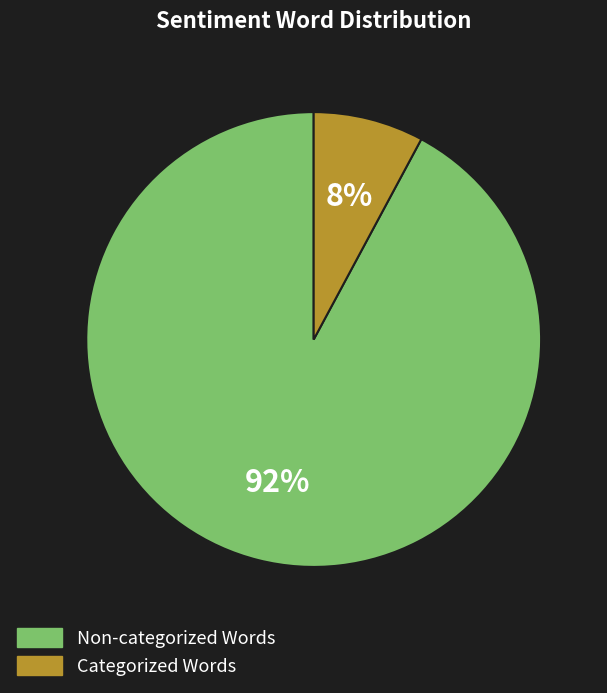

To the nearest percent, what is the average slice percentage?

50%